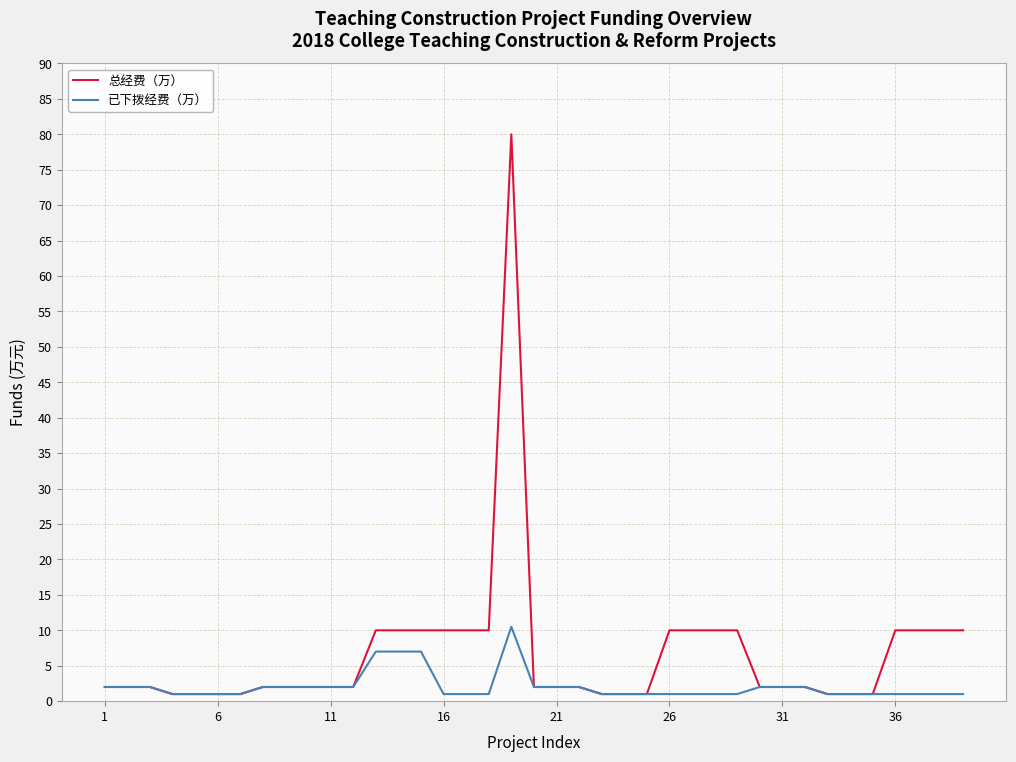

Rank the series by their maximum value, from highest to lowest.

总经费（万）, 已下拨经费（万）